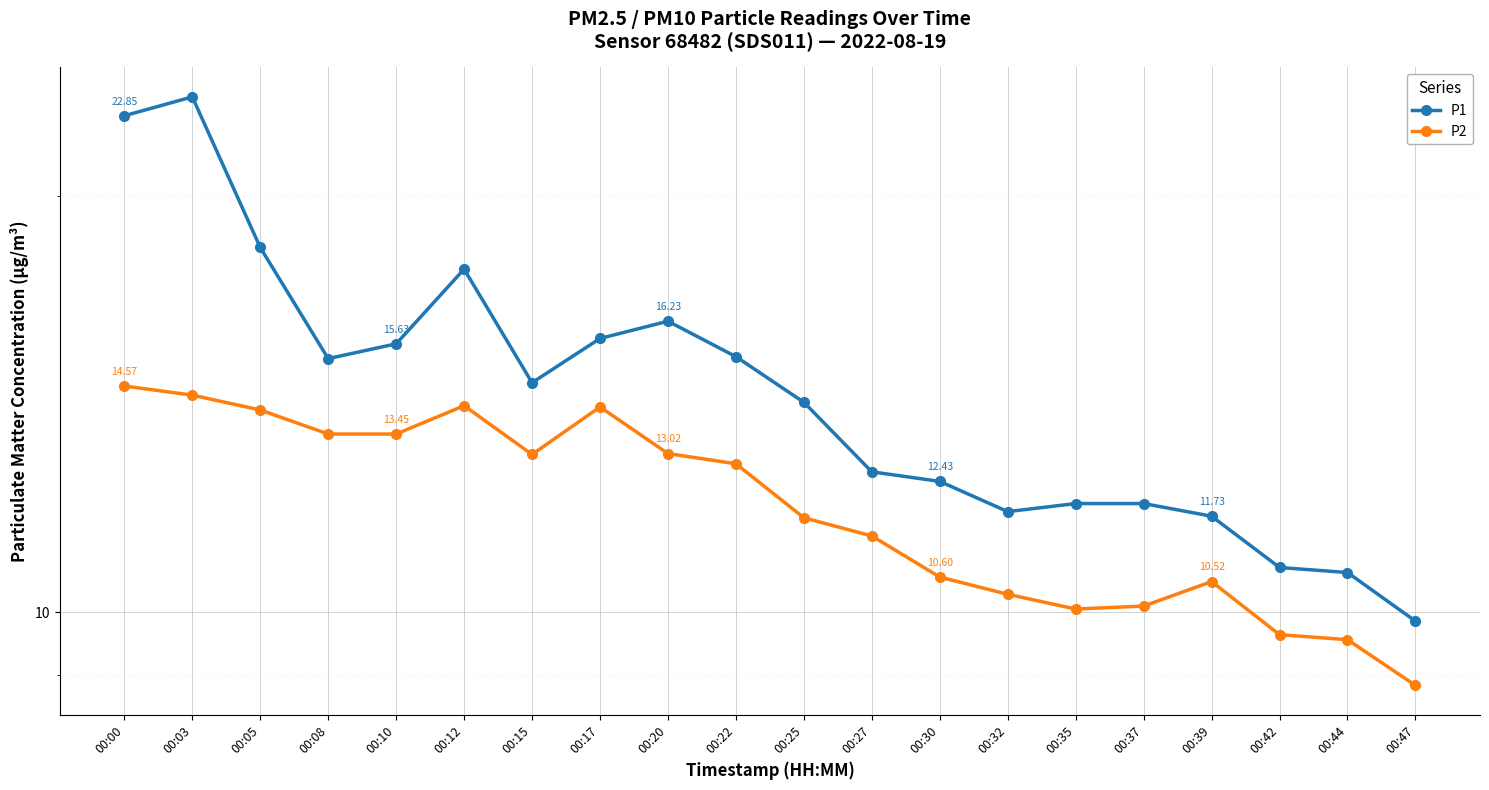

What is the smallest value displayed?

8.8